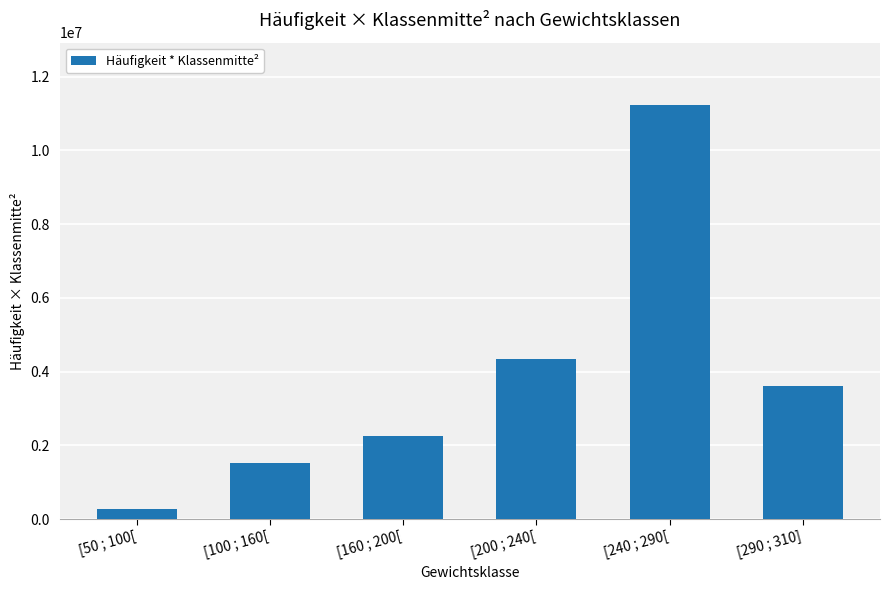

What is the smallest value displayed?

281250